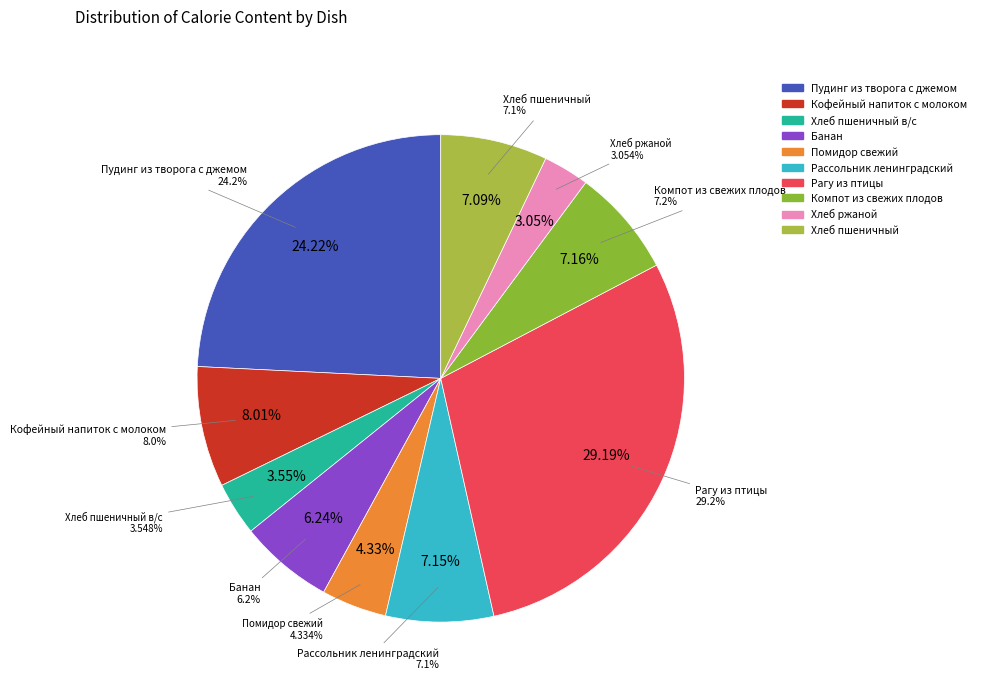

Is the sum of Компот из свежих плодов and Пудинг из творога с джемом greater than half?

No